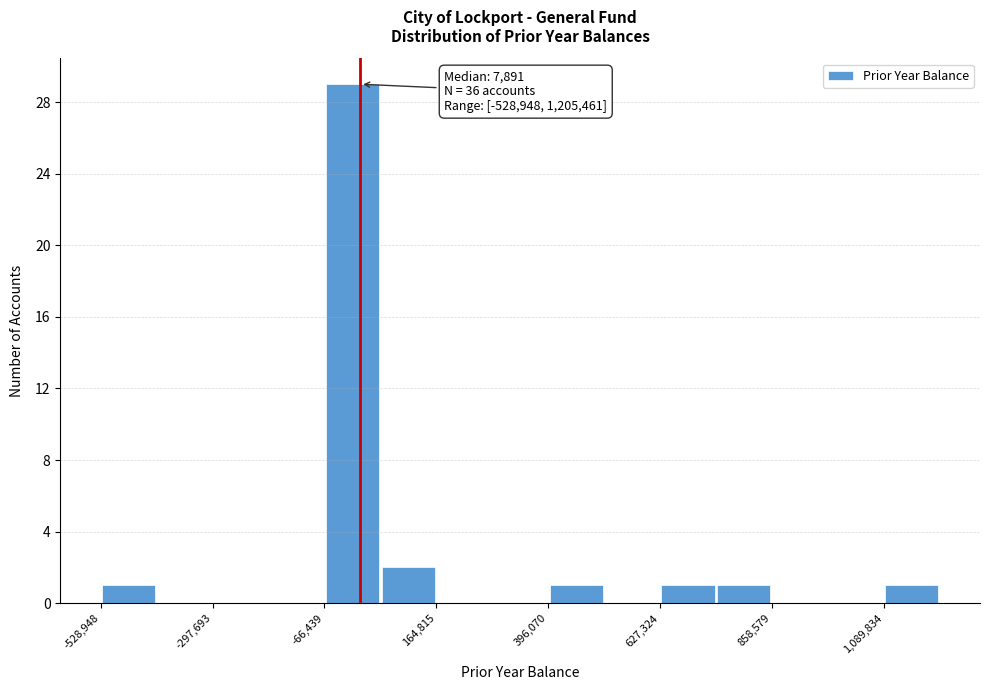

Around what value on the x-axis is the tallest bar? Give the approximate position of its centre, as read against the axis.

0